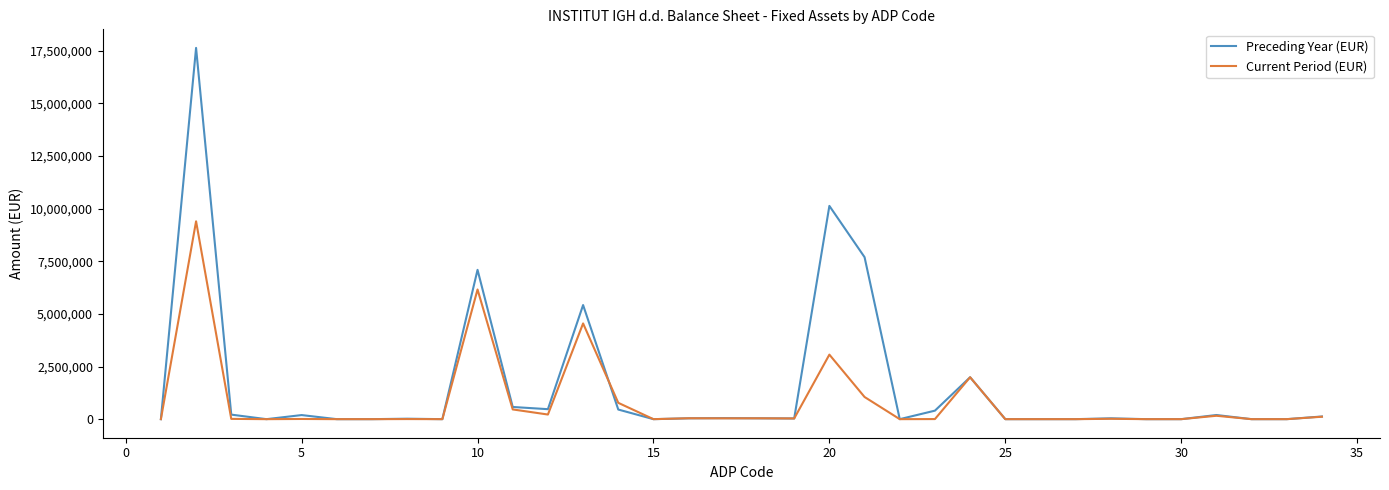

Rank the series by their maximum value, from highest to lowest.

Preceding Year (EUR), Current Period (EUR)